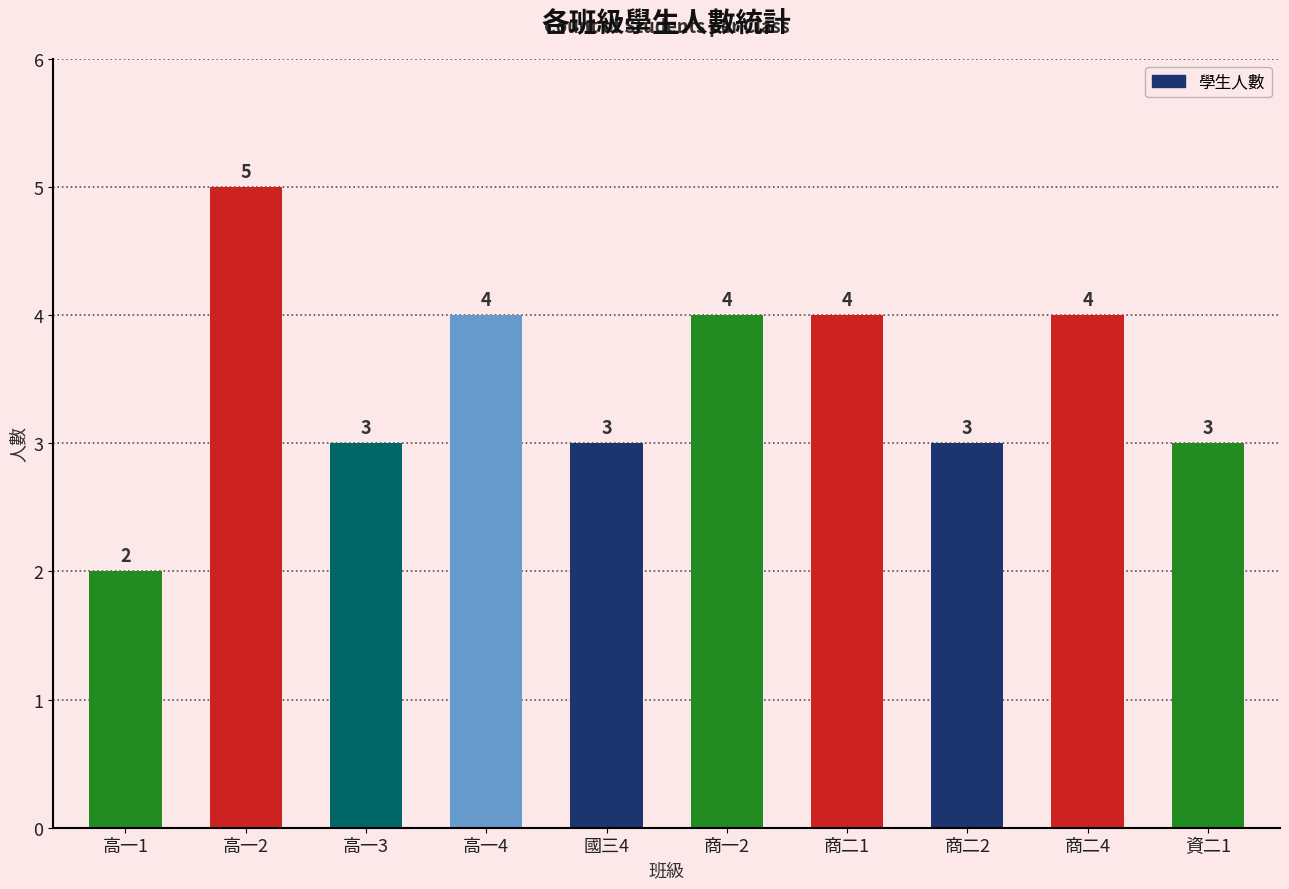

Which label corresponds to the largest value in the chart?

高一2